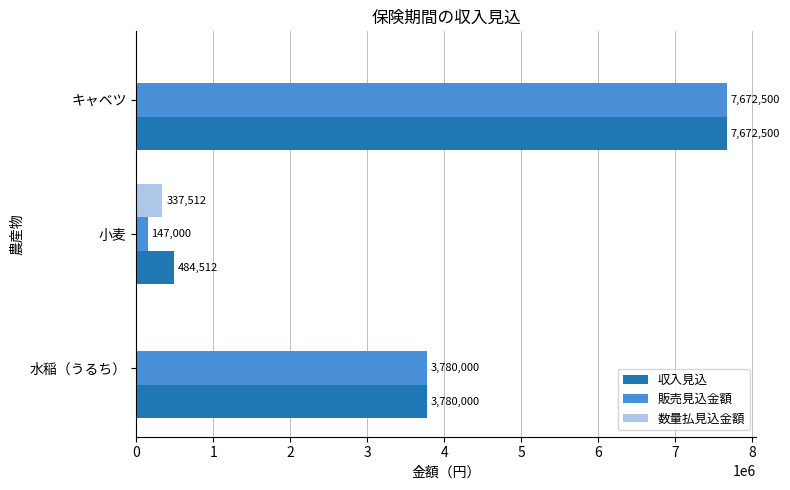

Is it true that 販売見込金額 equals 3780000 at 水稲（うるち）?

True